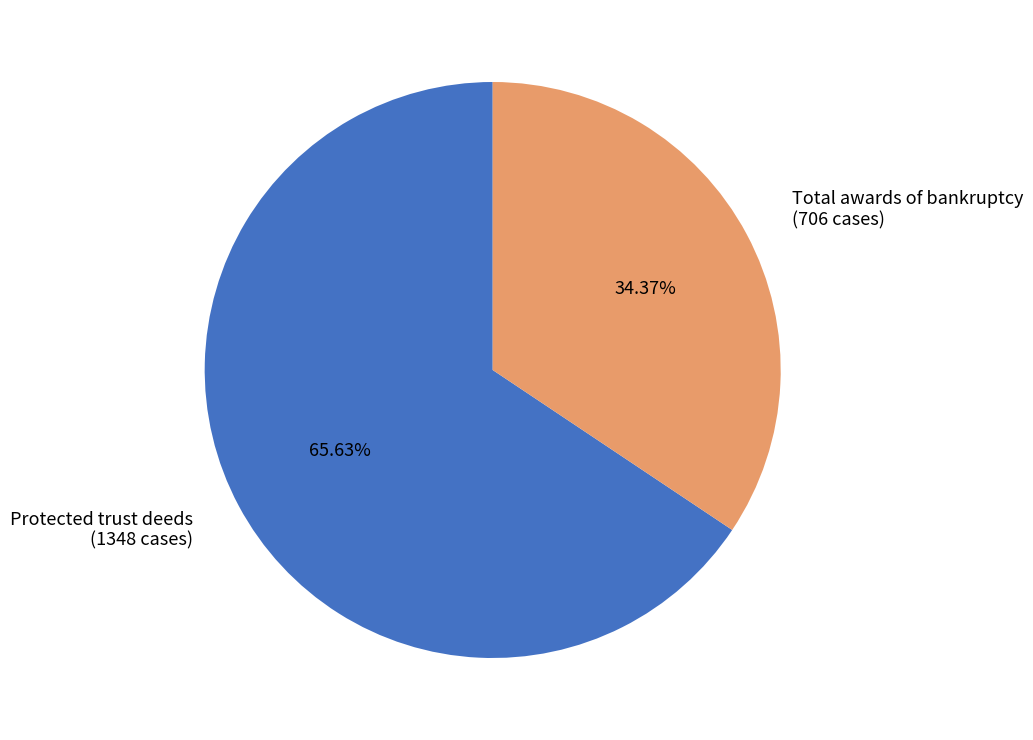

Which category has the biggest portion of the pie?

Protected trust deeds